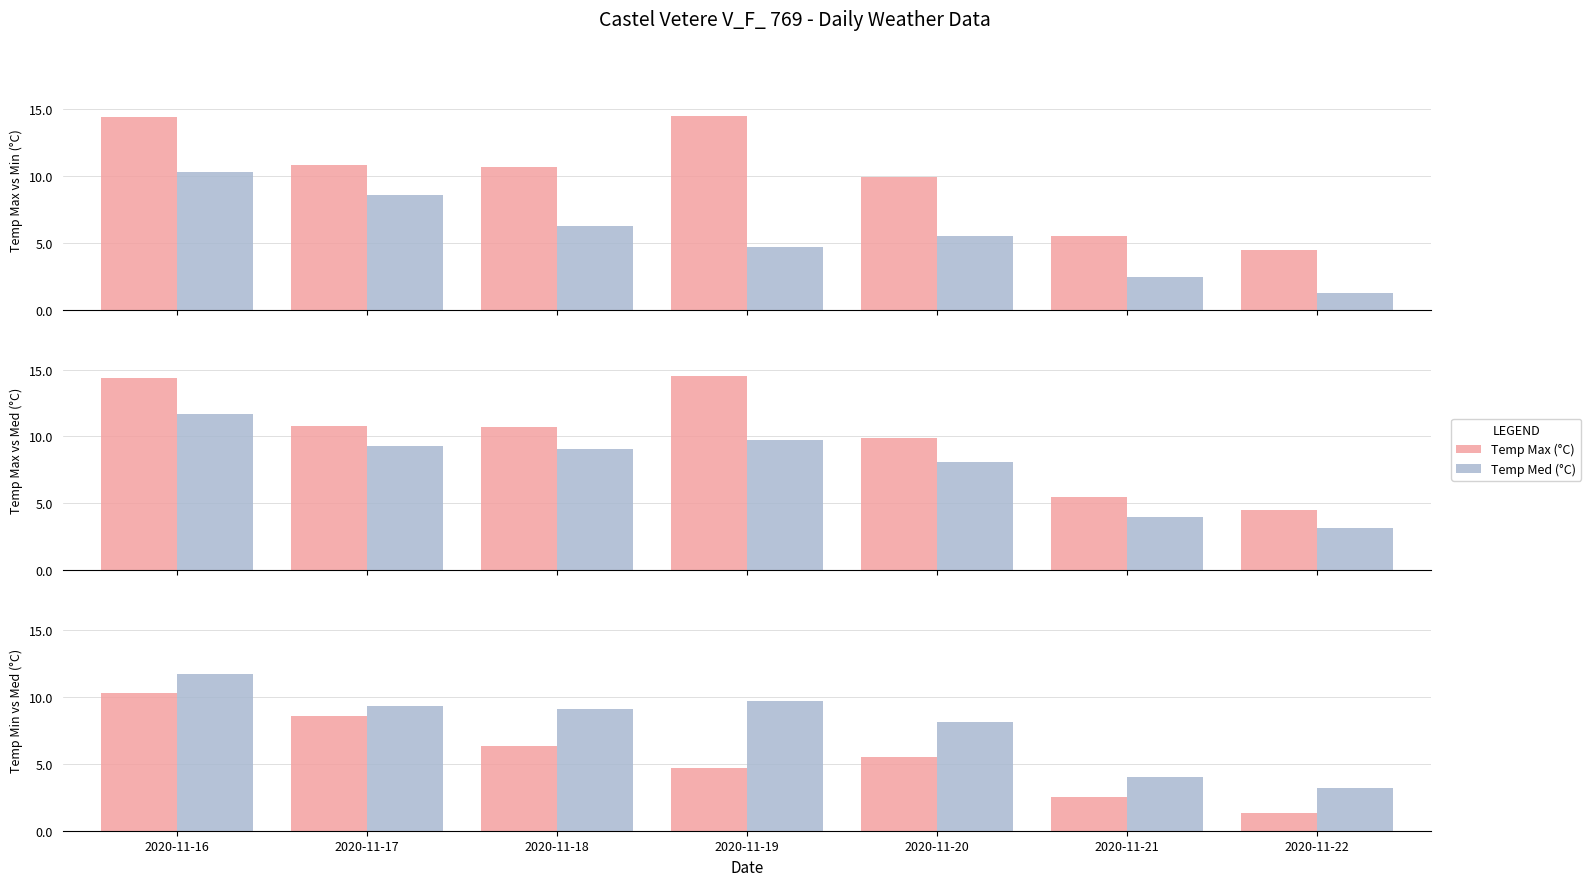

Read the Temp Min (°C) value at 2020-11-22.

1.3